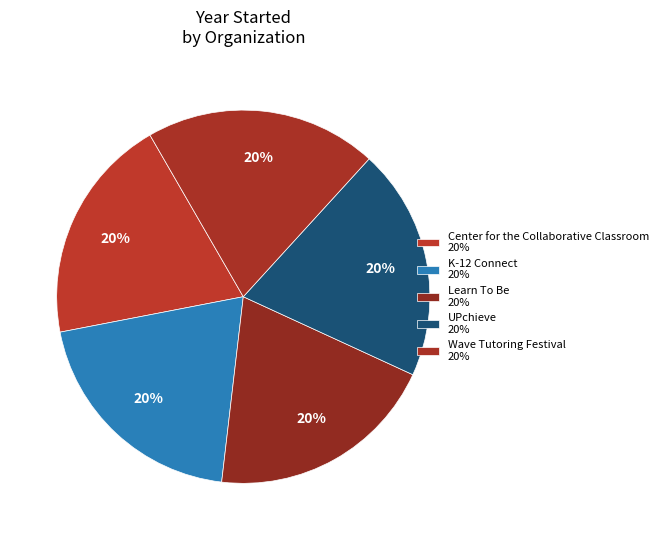

To the nearest percent, what portion does Center for the Collaborative Classroom represent?

20%